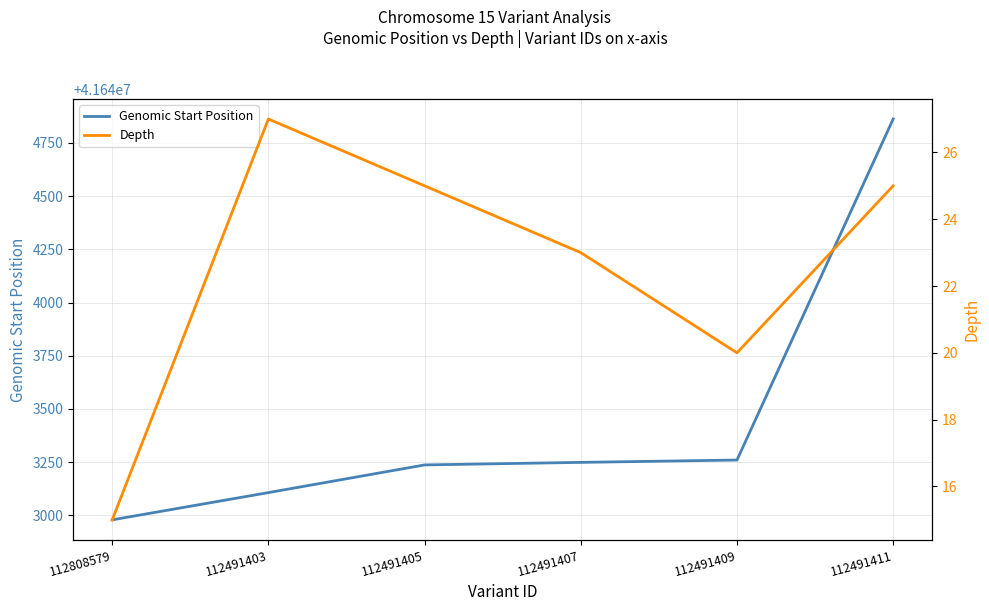

True or false: Depth and Genomic Start Position intersect in this chart.

False